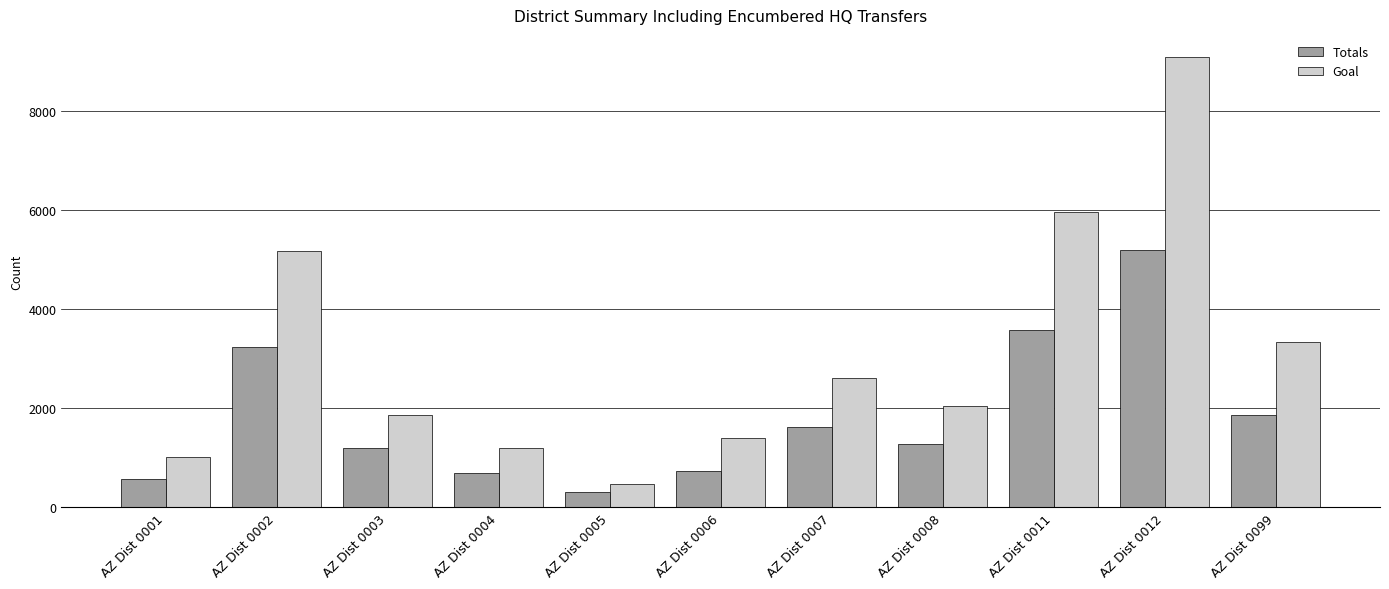

What is the difference between the Goal values at AZ Dist 0005 and AZ Dist 0003?

1384